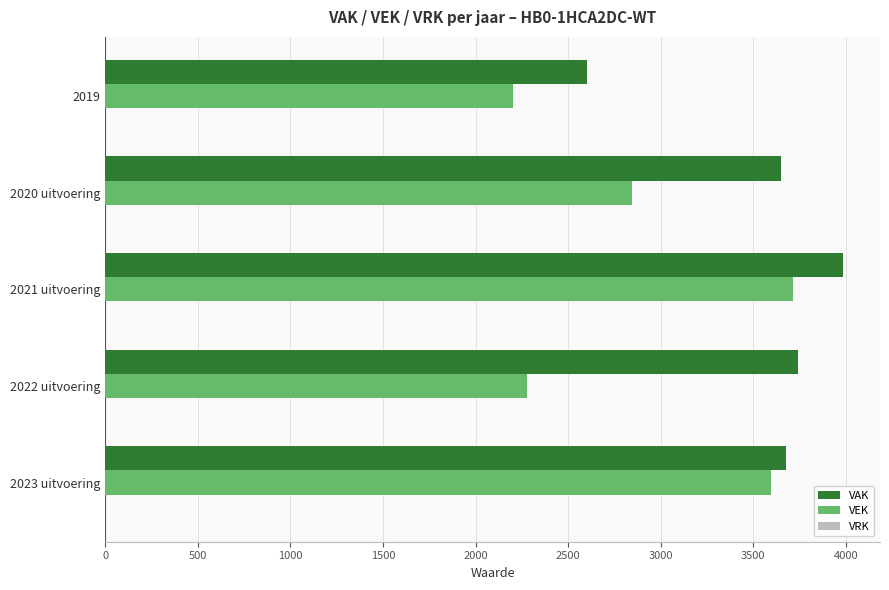

Rank the categories by VEK value from lowest to highest.

2019, 2022 uitvoering, 2020 uitvoering, 2023 uitvoering, 2021 uitvoering